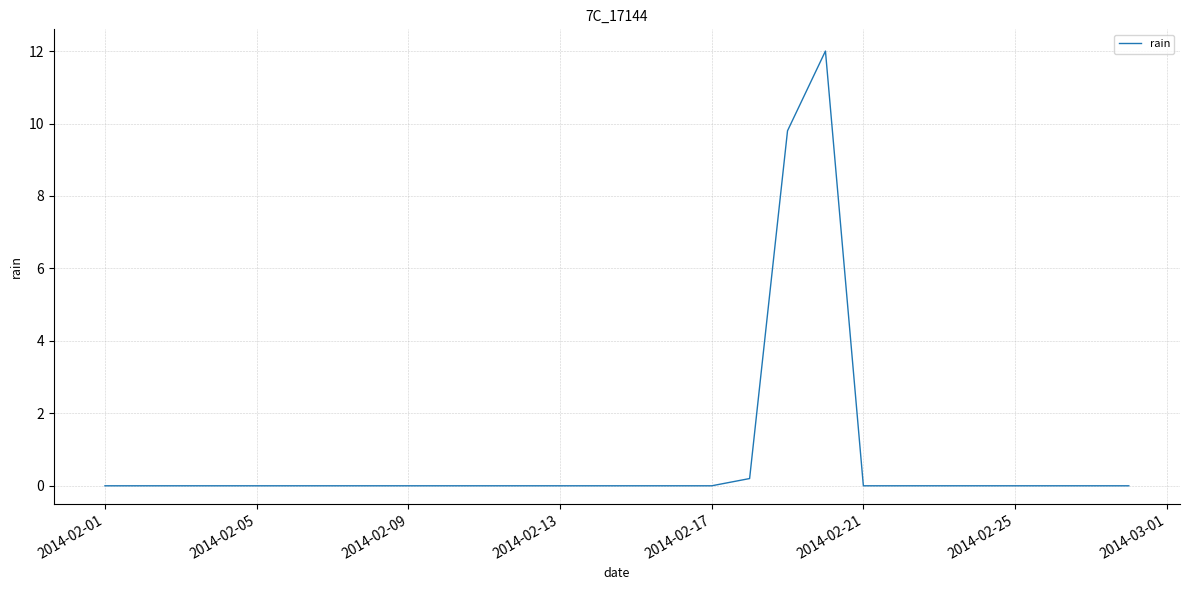

Reading left to right, transcribe all the data shown in this chart.

0.0	0.0	0.0	0.0	0.0	0.0	0.0	0.0	0.0	0.0	0.0	0.0	0.0	0.0	0.0	0.0	0.0	0.2	9.8	12.0	0.0	0.0	0.0	0.0	0.0	0.0	0.0	0.0